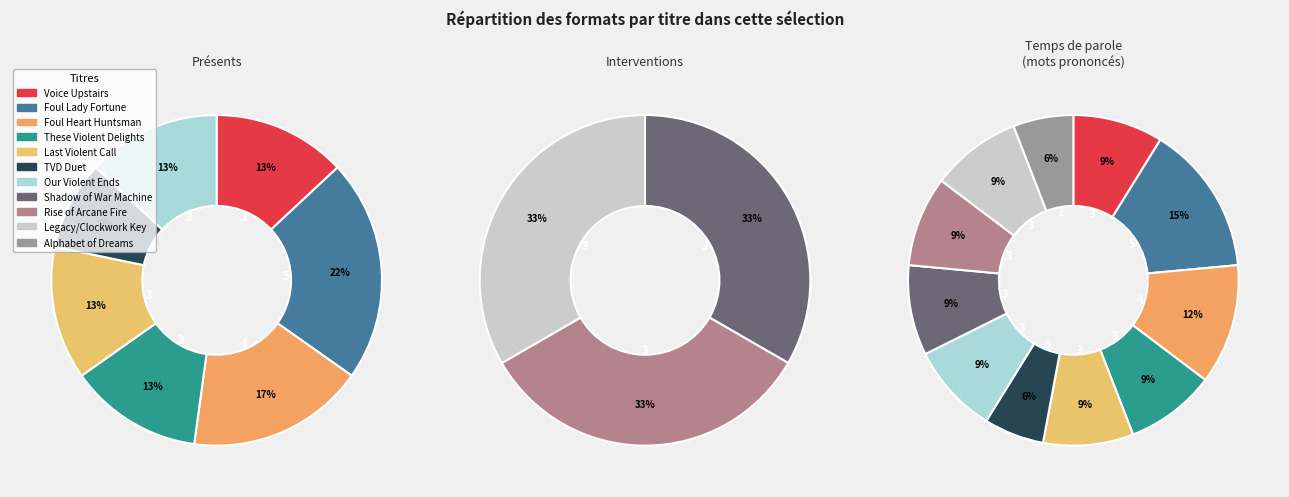

The Shadow of the War Machine slice represents 9% of the pie. True or false?

True